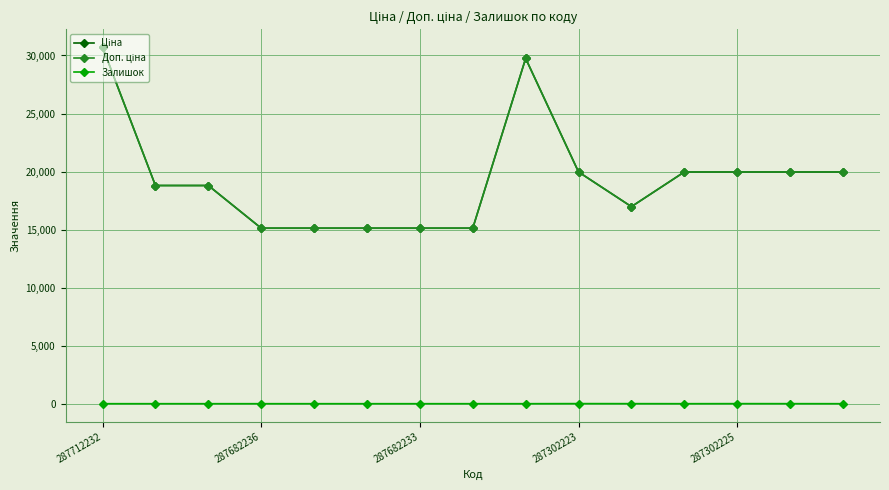

Does the chart have visible grid lines?

Yes